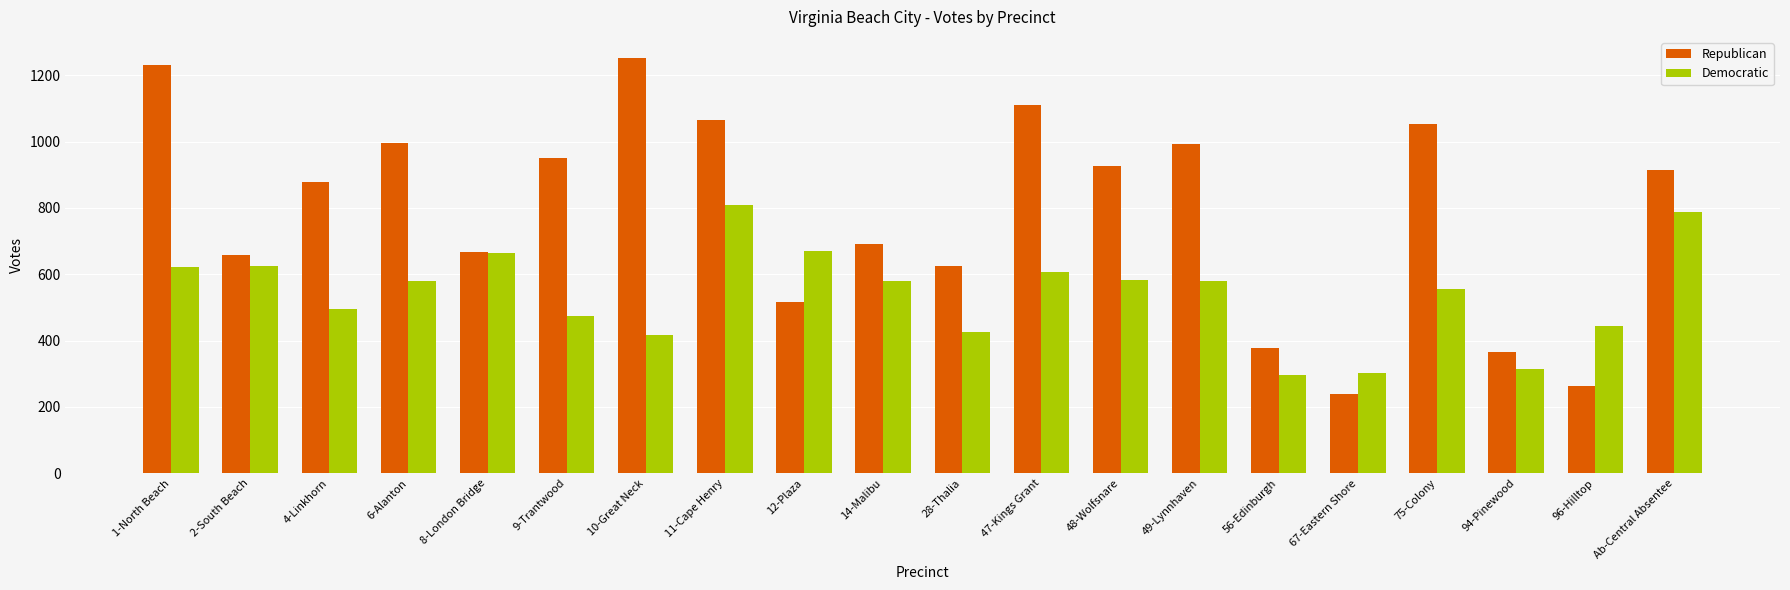

What are all the series names shown in the legend?

Republican, Democratic